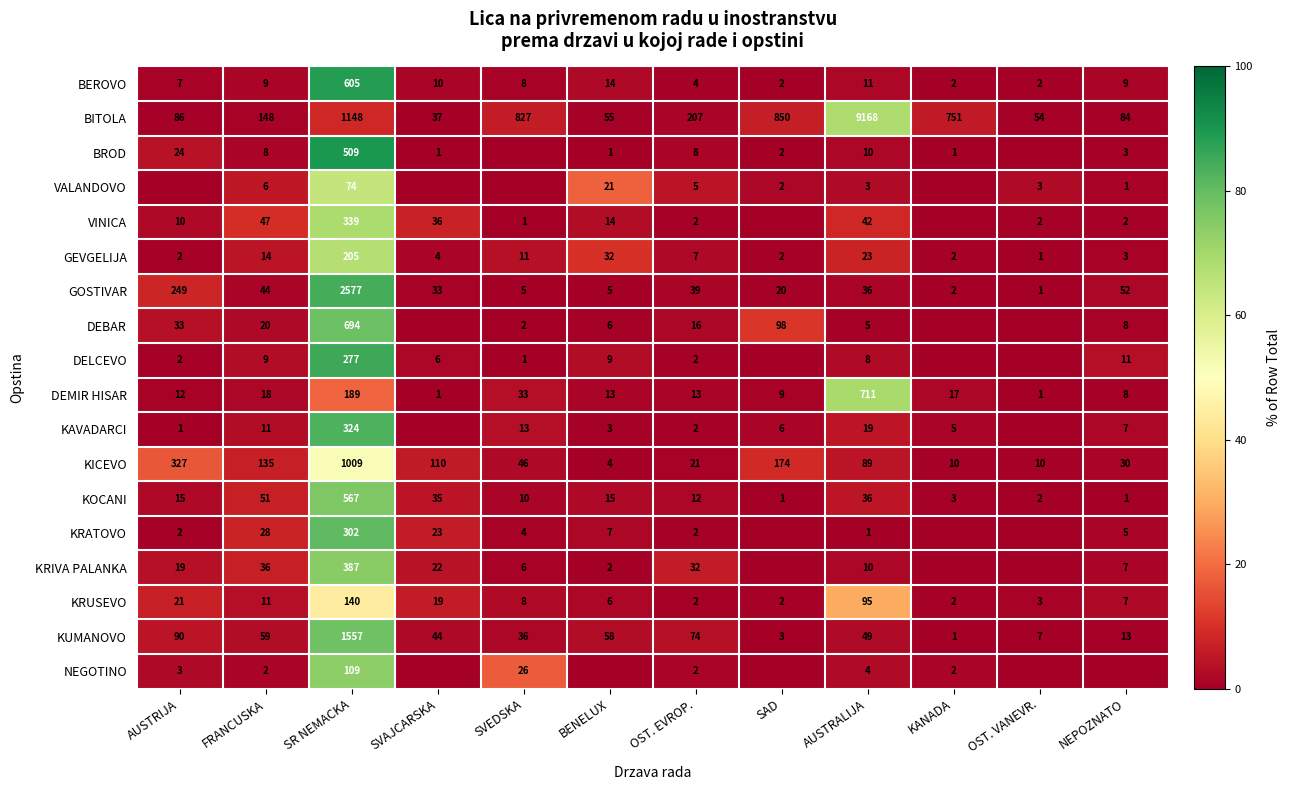

How many data points in DEMIR HISAR are less than 13?

5